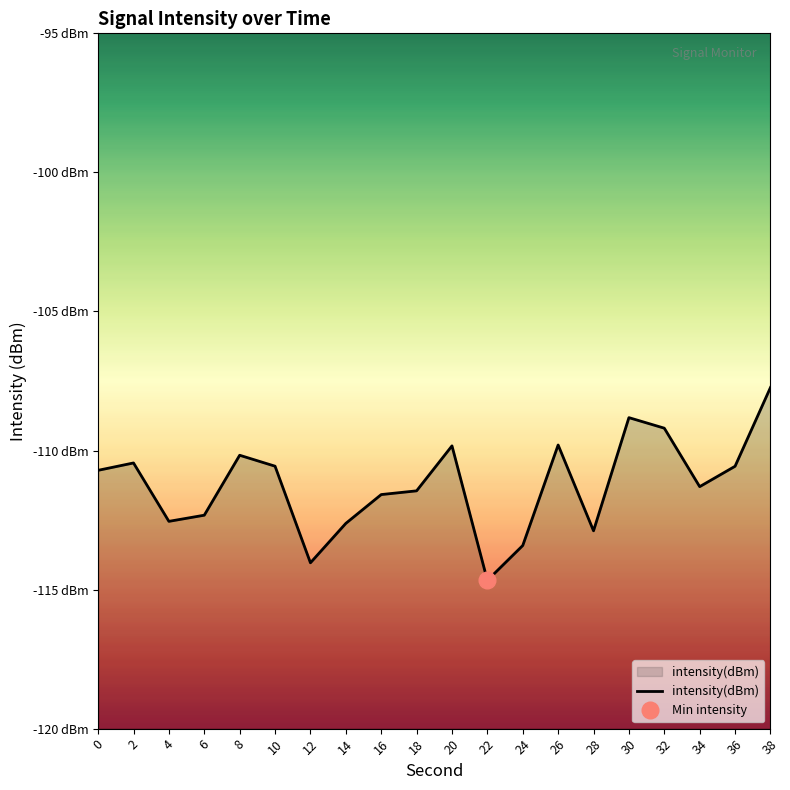

How many interior local peaks (higher than both neighbors) does the data have?

5